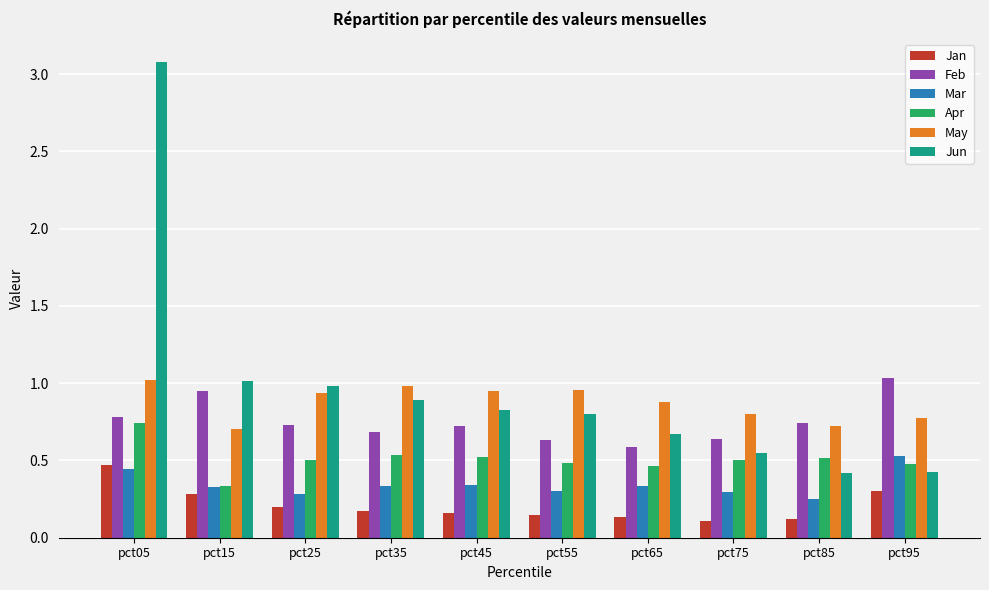

Where is Feb nearest to the value 0?

pct65